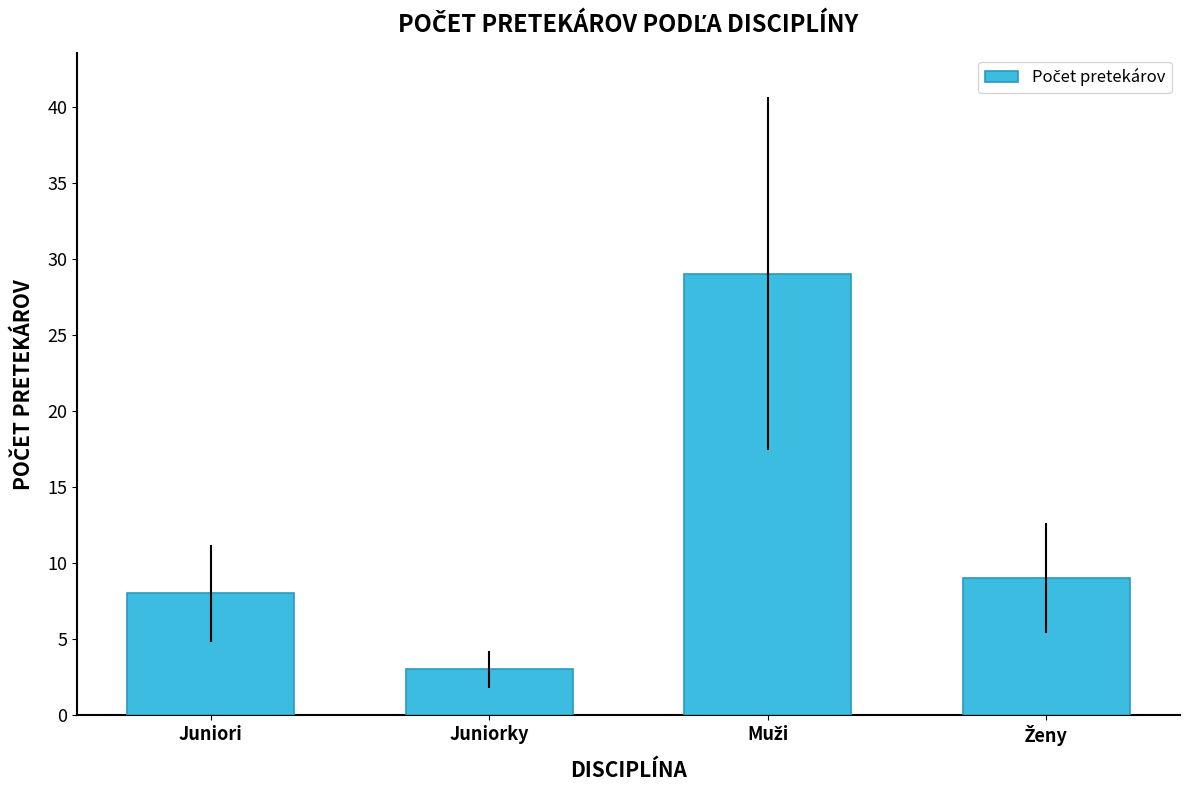

What is the value of the 2nd bar from the left?

3